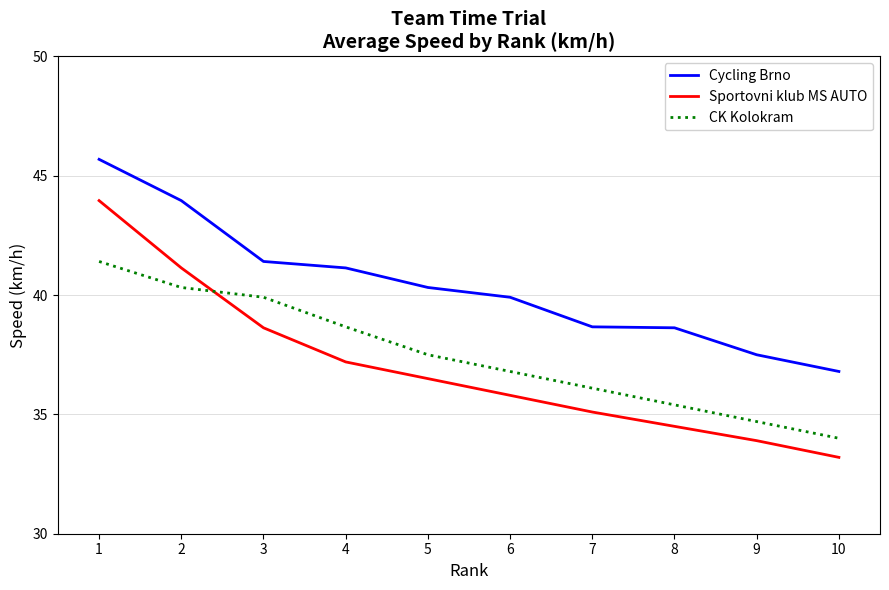

What is the difference between the highest and lowest values at 8?

4.1